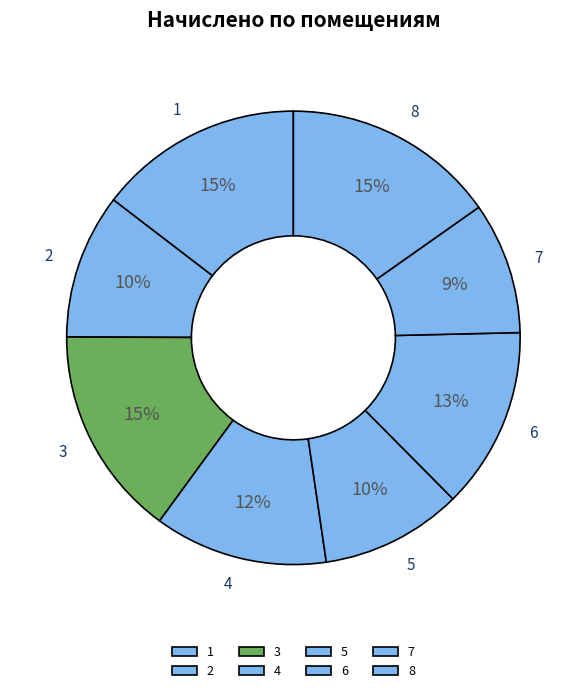

Is there any slice that represents more than half of the pie?

No